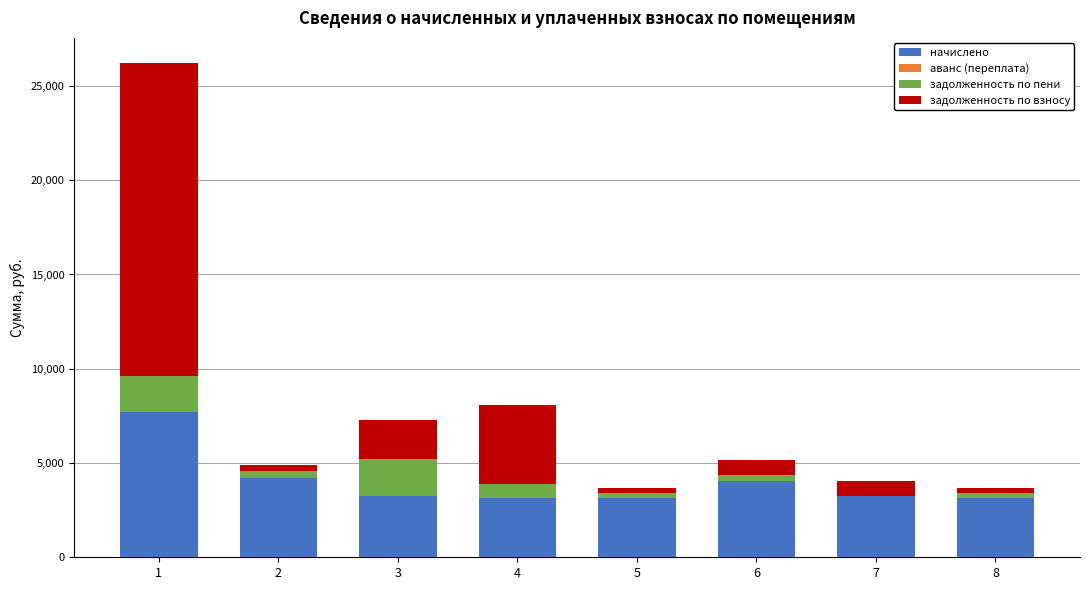

Count the number of categories in the chart.

8